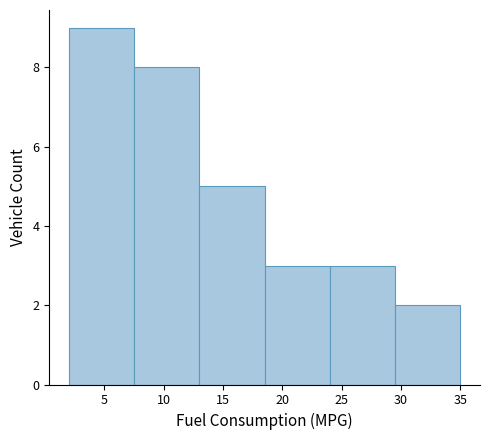

Reading left to right, list every bar in this chart as the range it spans on the x-axis followed by its height. The values are not printed on the chart, so give them approximately, as read against the axis.

2.0 to 7.5: 9
7.5 to 13.0: 8
13.0 to 18.5: 5
18.5 to 24.0: 3
24.0 to 29.5: 3
29.5 to 35.0: 2